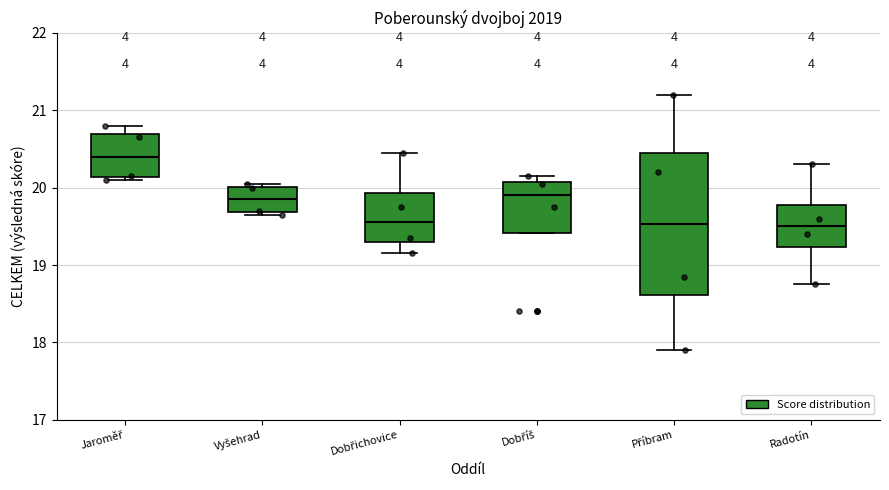

Which box has the highest median line?

Jaroměř